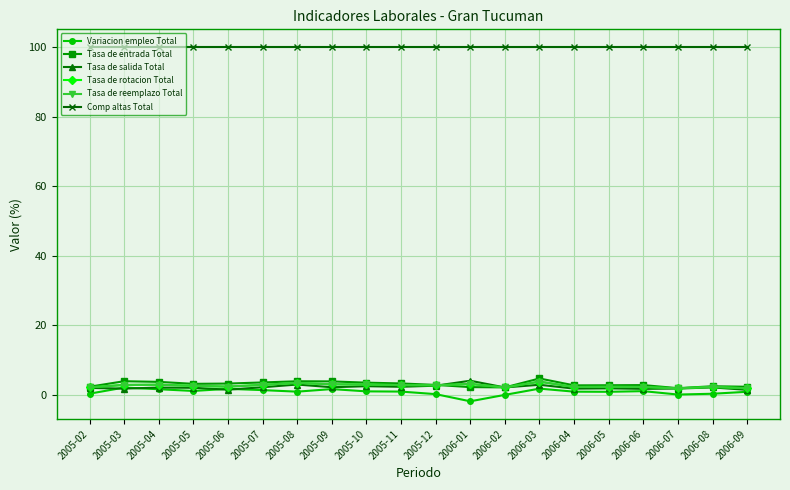

What are all the series names shown in the legend?

Variacion empleo Total, Tasa de entrada Total, Tasa de salida Total, Tasa de rotacion Total, Tasa de reemplazo Total, Comp altas Total